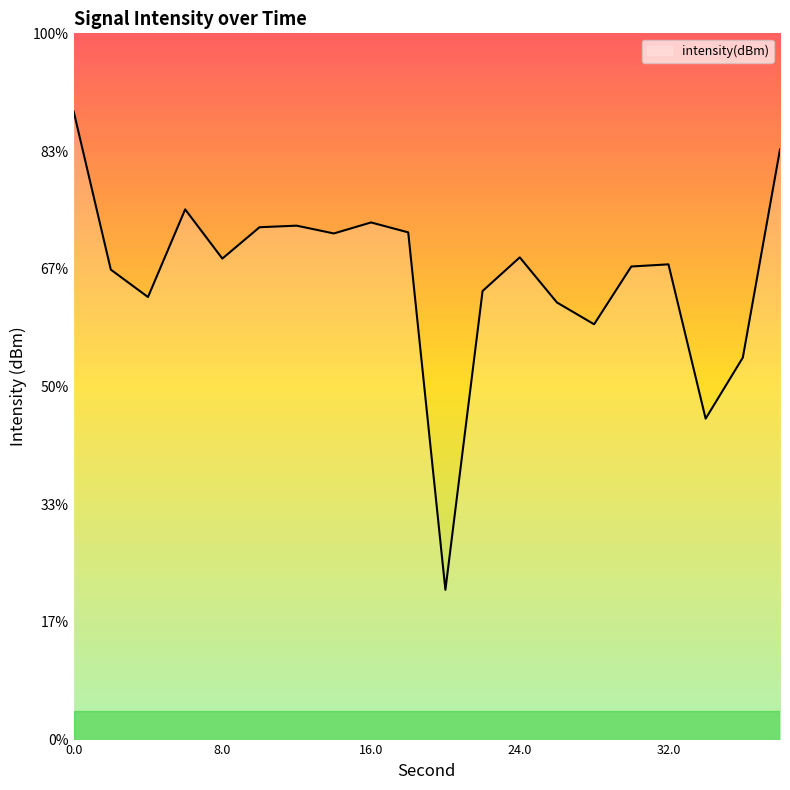

List the labels in order of value, largest first.

0, 38, 6, 16, 12, 10, 18, 14, 24, 8, 32, 30, 2, 22, 4, 26, 28, 36, 34, 20